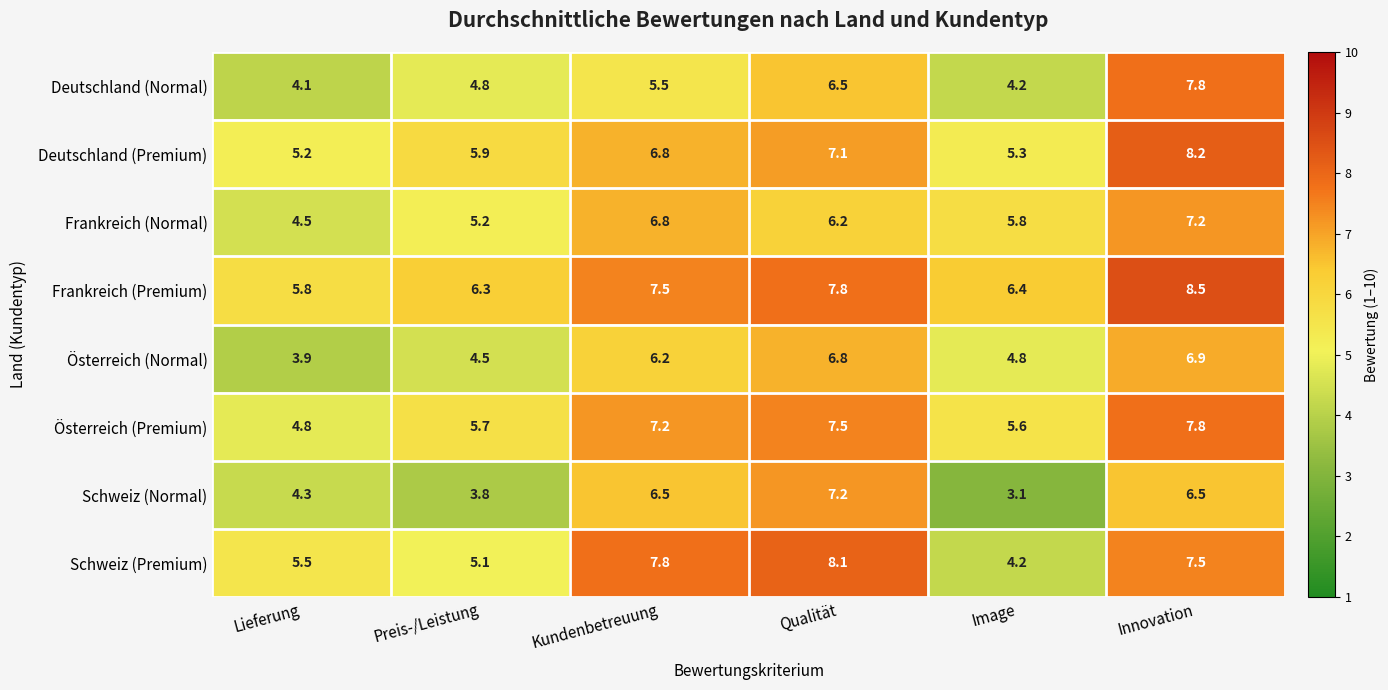

True or false: Österreich (Normal) has a value of 6.0 at Preis-/Leistung.

False